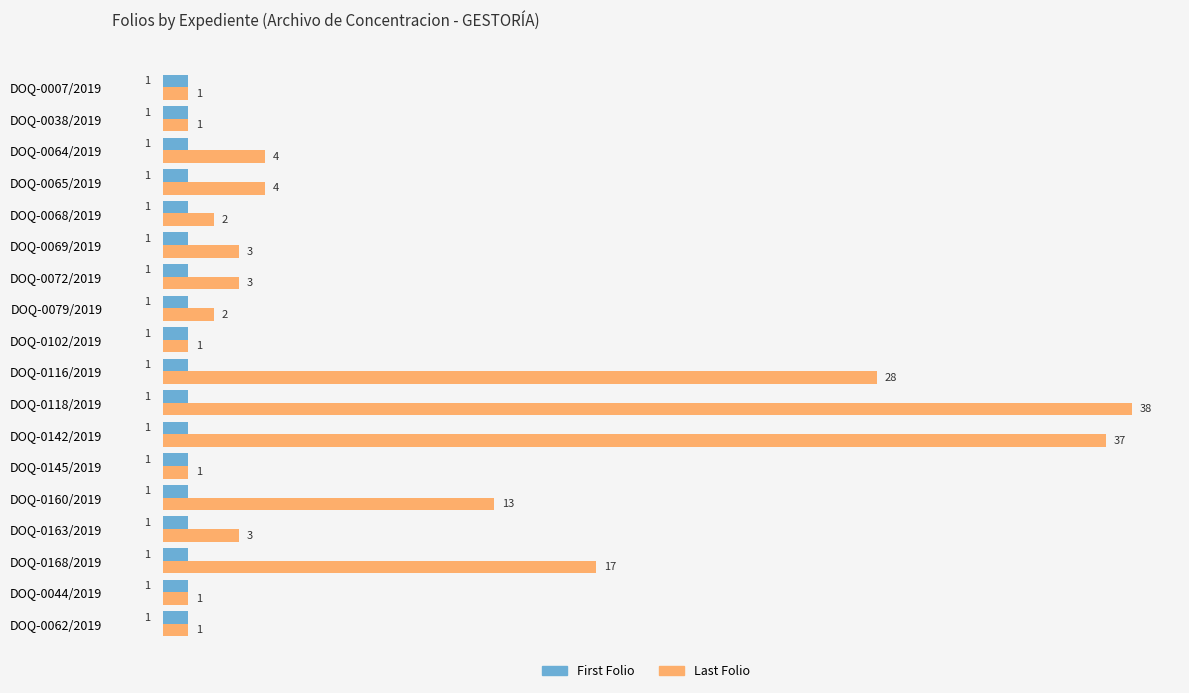

Rank the series by their average value, from lowest to highest.

First Folio, Last Folio